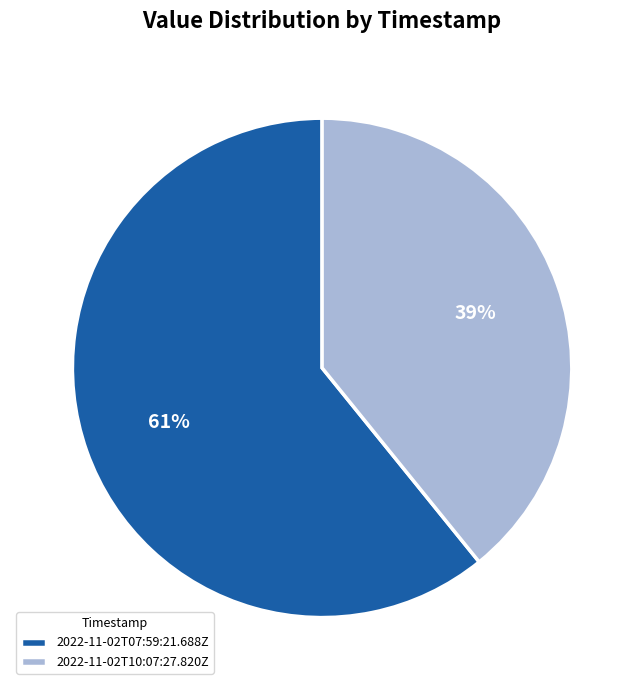

Which has a higher value, 2022-11-02T07:59:21.688Z or 2022-11-02T10:07:27.820Z?

2022-11-02T07:59:21.688Z